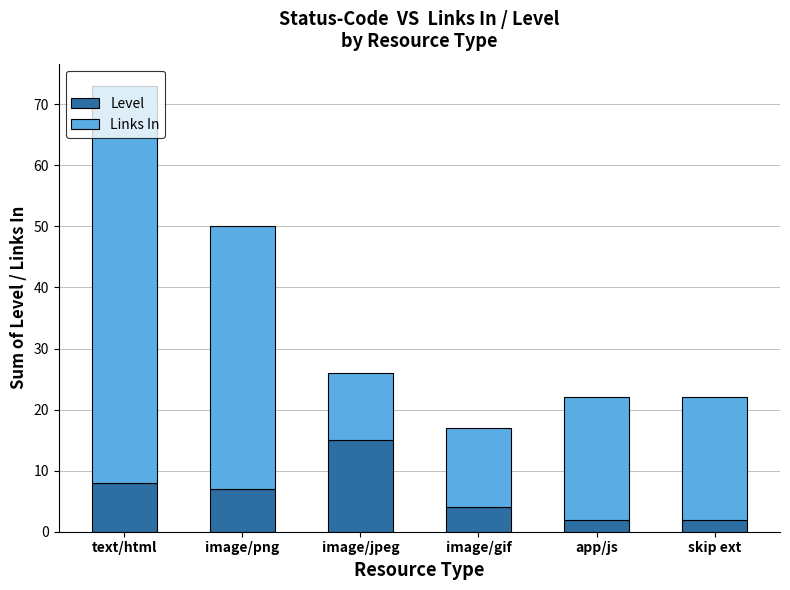

Does the chart contain stacked bars?

Yes